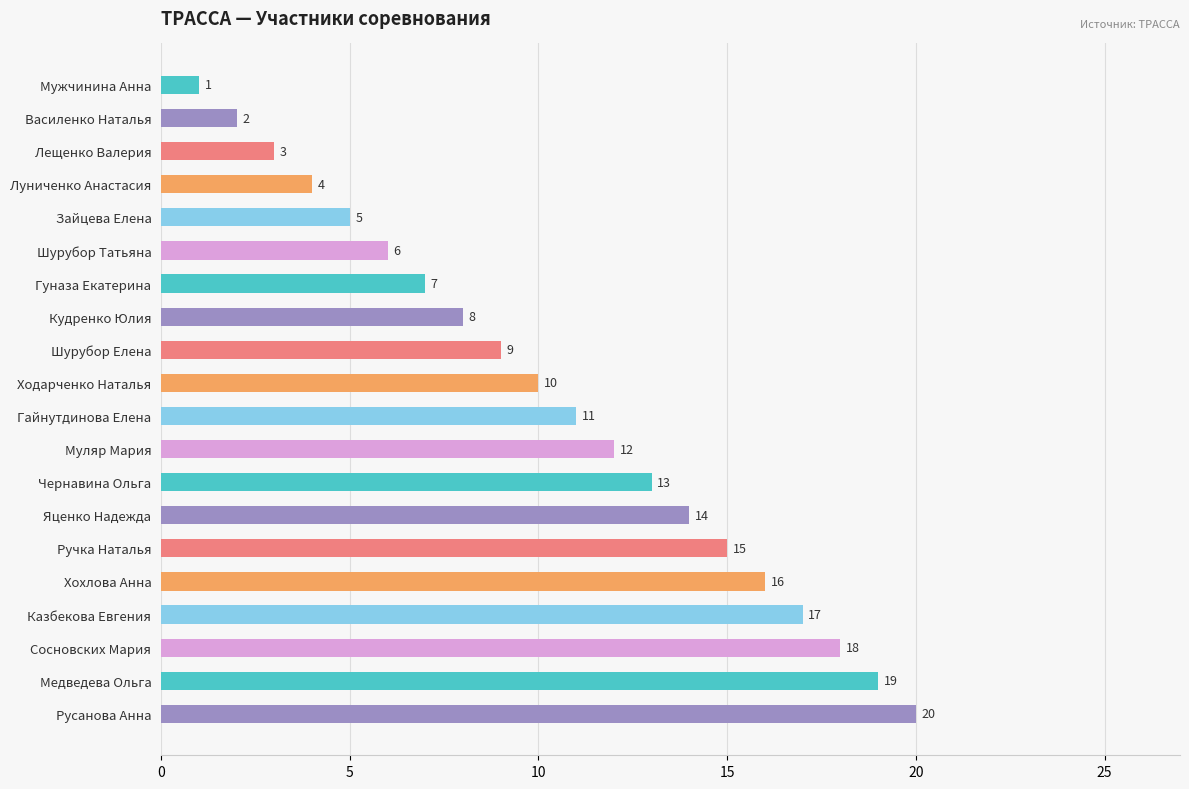

Read the value at Муляр Мария, to the nearest 10.

10